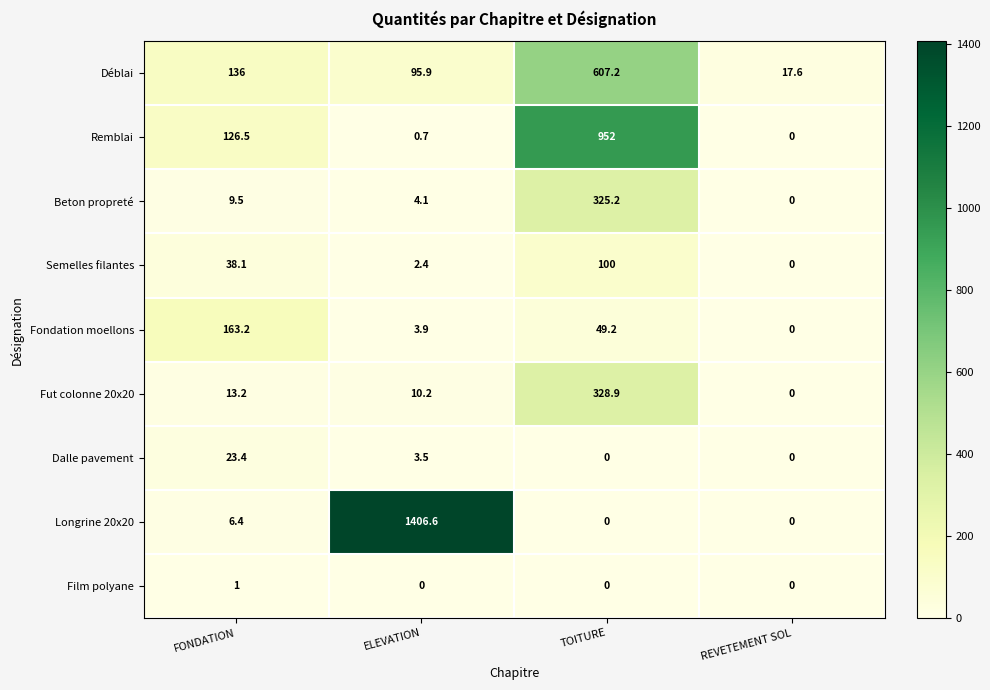

Which series has the largest total across all categories?

Longrine 20x20